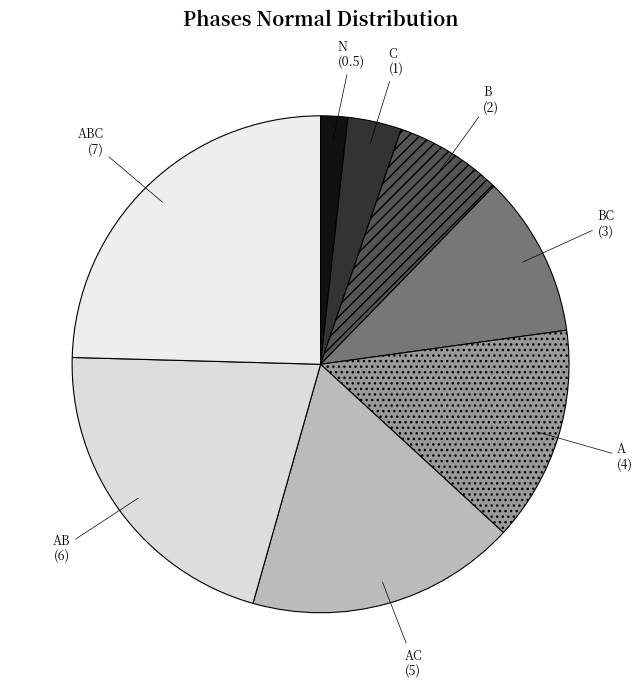

Which slice is the largest?

ABC